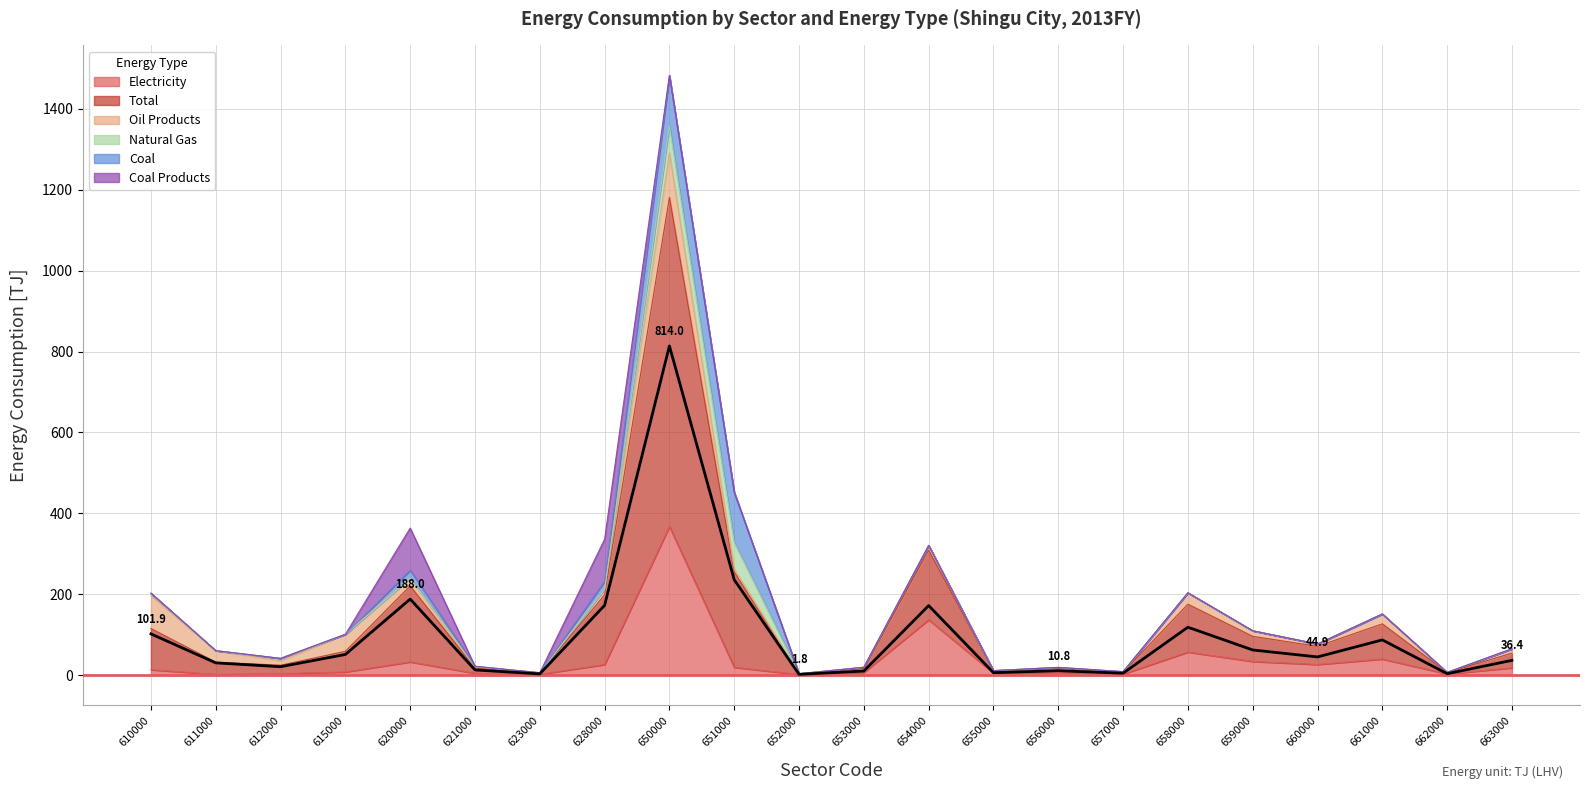

True or false: Coal has a value of 124.5 at 650000.

True